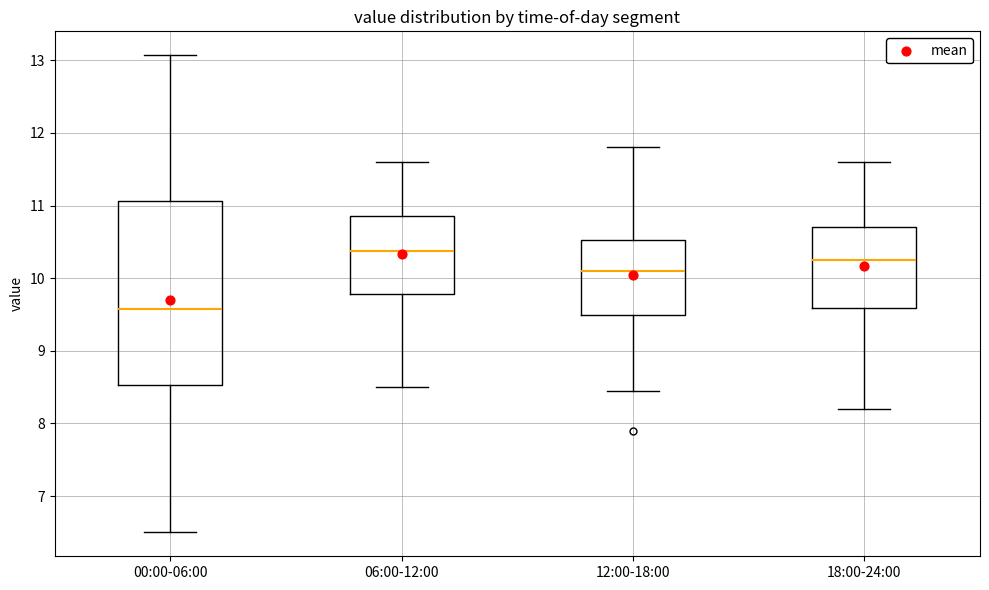

Reading left to right, transcribe this box plot: for each box, give where its median line is, the range the box spans, and where its two whiskers end, as read against the y-axis. The values are not printed on the chart, so give them approximately, as read against the axis.

00:00-06:00: median 9.6, box 8.5 to 11.1, whiskers 6.5 to 13.1
06:00-12:00: median 10.4, box 9.8 to 10.9, whiskers 8.5 to 11.6
12:00-18:00: median 10.1, box 9.5 to 10.5, whiskers 8.5 to 11.8
18:00-24:00: median 10.3, box 9.6 to 10.7, whiskers 8.2 to 11.6